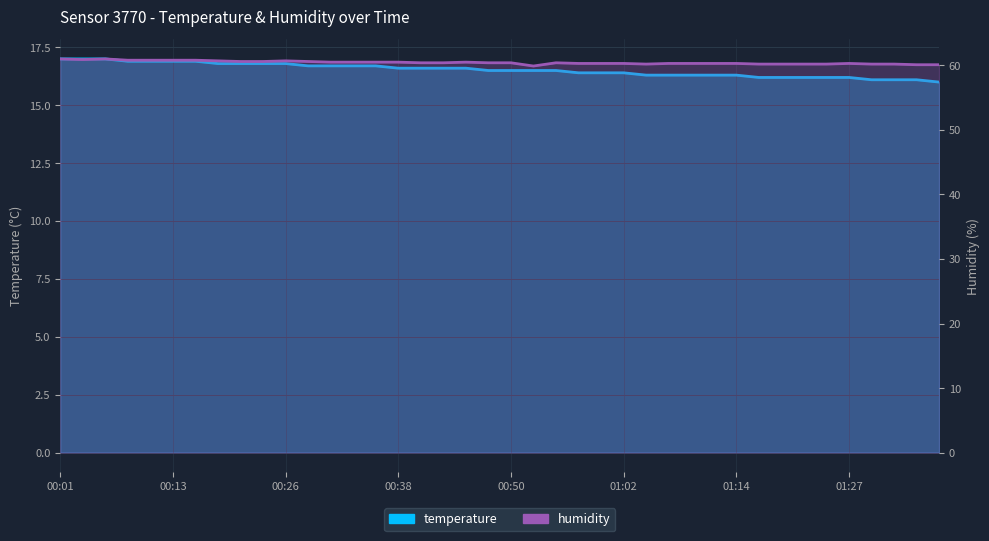

True or false: humidity has a value of 34.4 at 00:38.

False